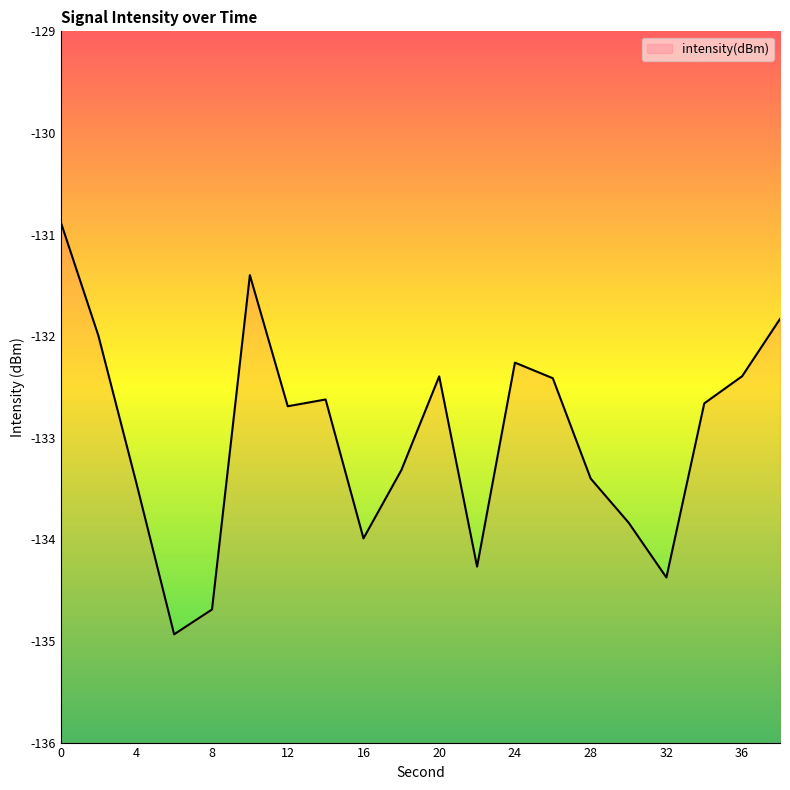

Rank the categories by value from highest to lowest.

0, 10, 38, 2, 24, 36, 20, 26, 14, 34, 12, 18, 28, 4, 30, 16, 22, 32, 8, 6